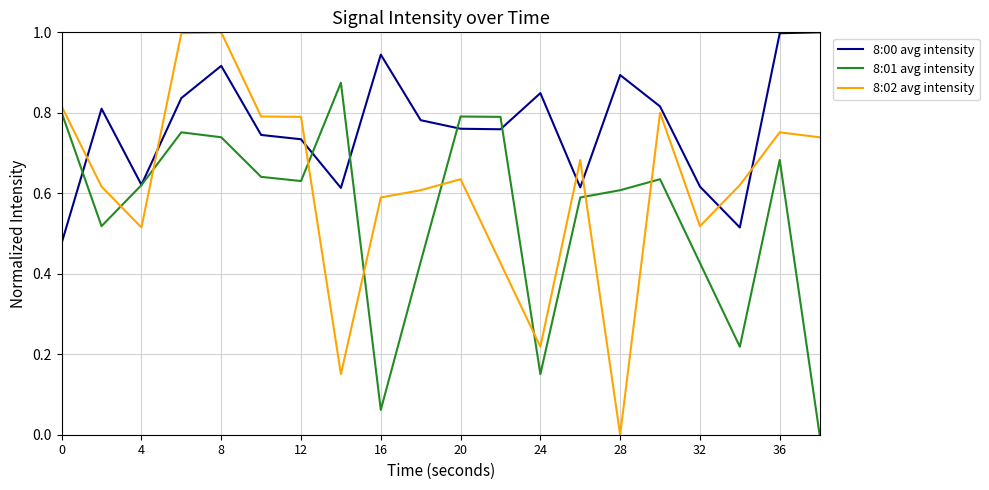

What is the maximum value shown in the chart?

1.0